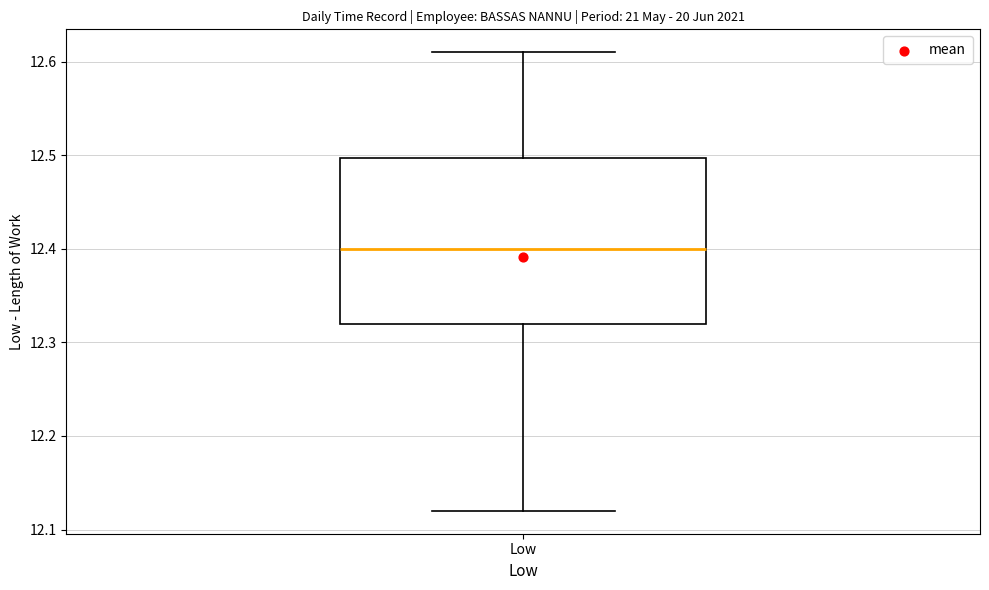

Read this box plot against the y-axis: the position of the median line, the range covered by the box, and the ends of both whiskers. The values are not printed on the chart, so give them approximately, as read against the axis.

median 12.40, box 12.32 to 12.50, whiskers 12.12 to 12.61